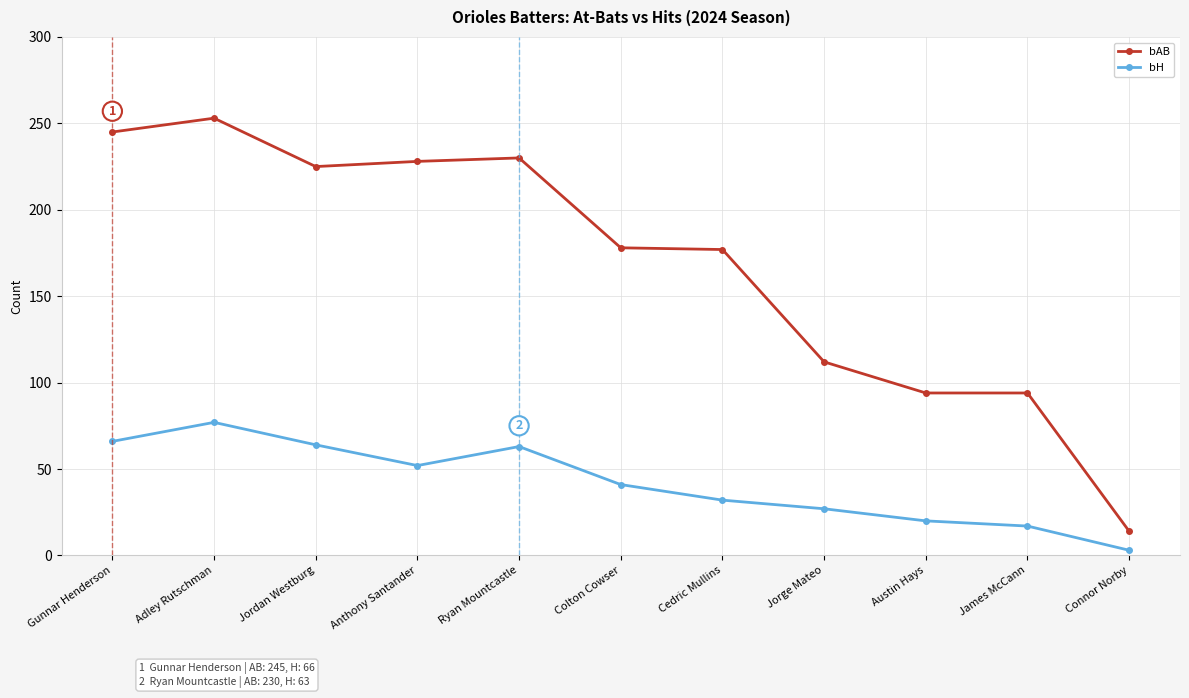

At Colton Cowser, list the series in order from smallest to largest.

bH, bAB